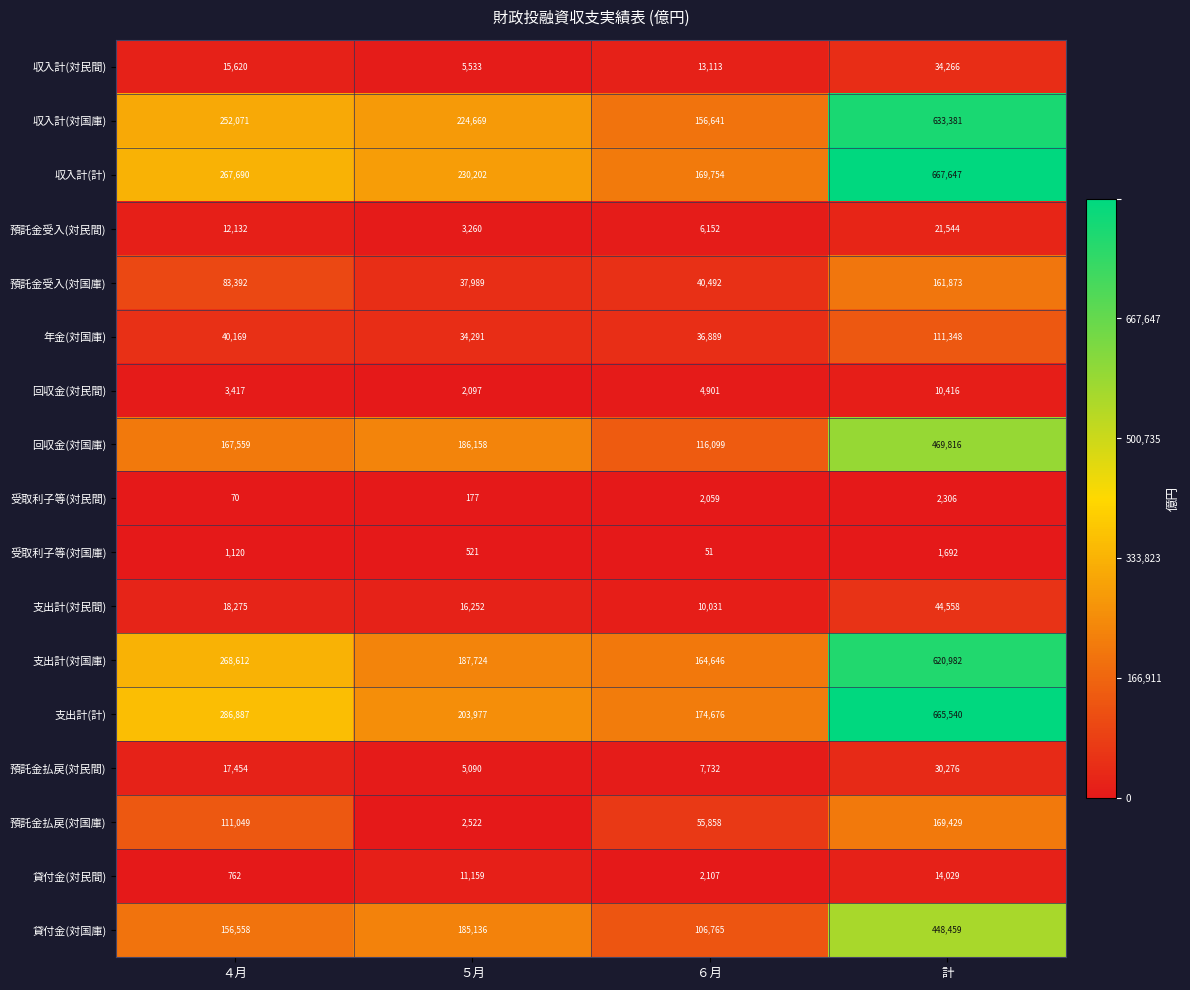

What is the difference between the maximum and minimum values in the 支出計(対国庫) series?

456336